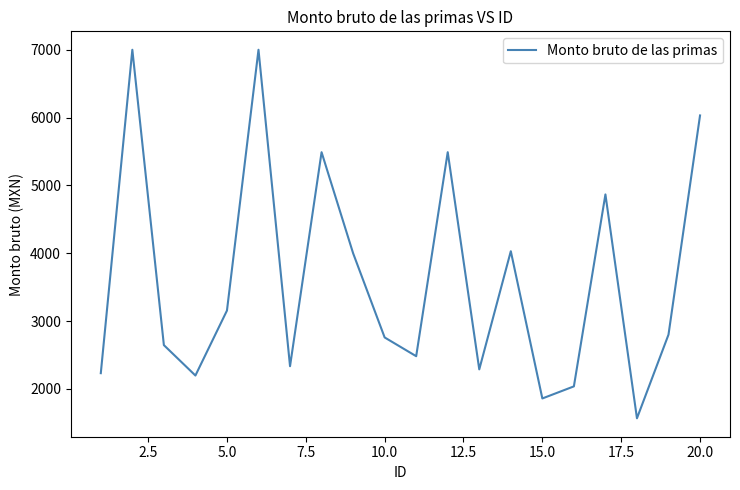

What is the smallest value displayed?

1566.3